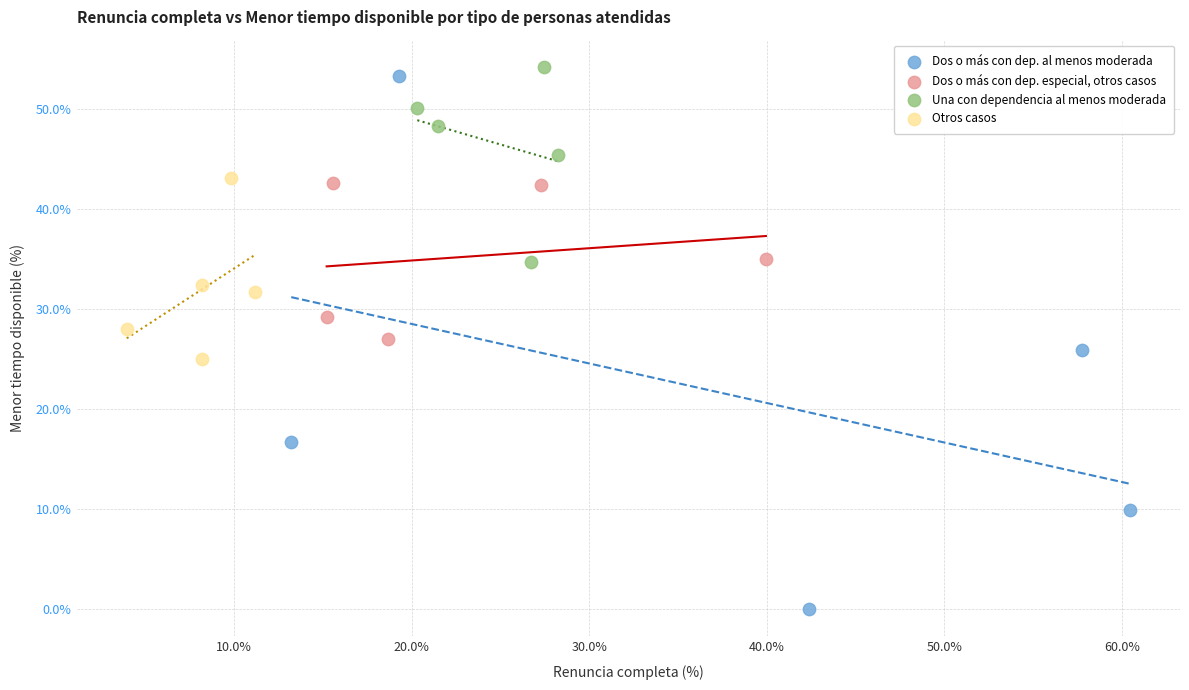

Which series has the largest Y range (max minus min)?

Dos o más con dep. al menos moderada